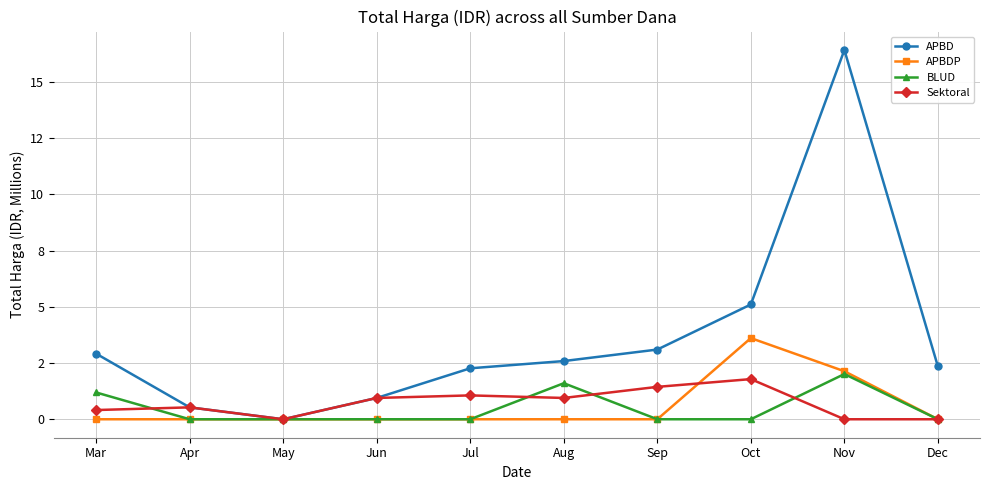

Where is the first local minimum for APBD?

May